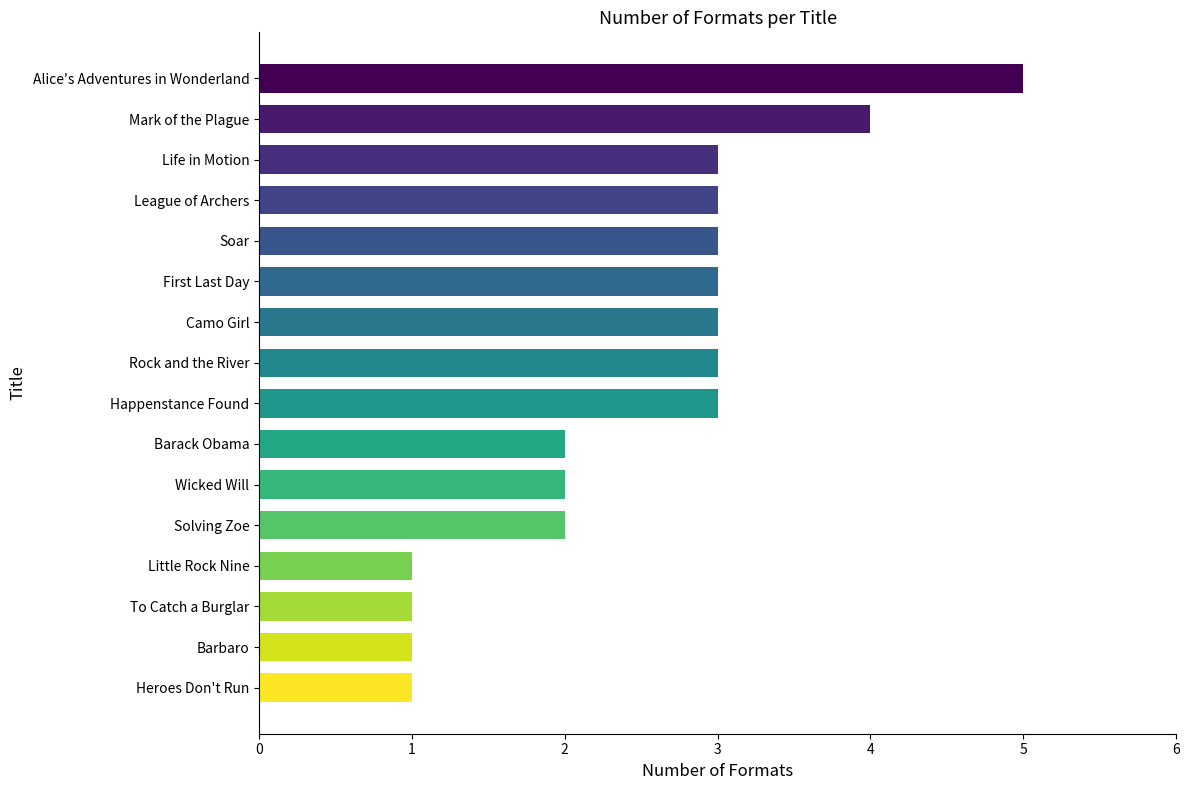

Reading bottom to top, extract all data points from this chart.

Heroes Don't Run=1	Barbaro=1	To Catch a Burglar=1	Little Rock Nine=1	Solving Zoe=2	Wicked Will=2	Barack Obama=2	Happenstance Found=3	Rock and the River=3	Camo Girl=3	First Last Day=3	Soar=3	League of Archers=3	Life in Motion=3	Mark of the Plague=4	Alice's Adventures in Wonderland=5